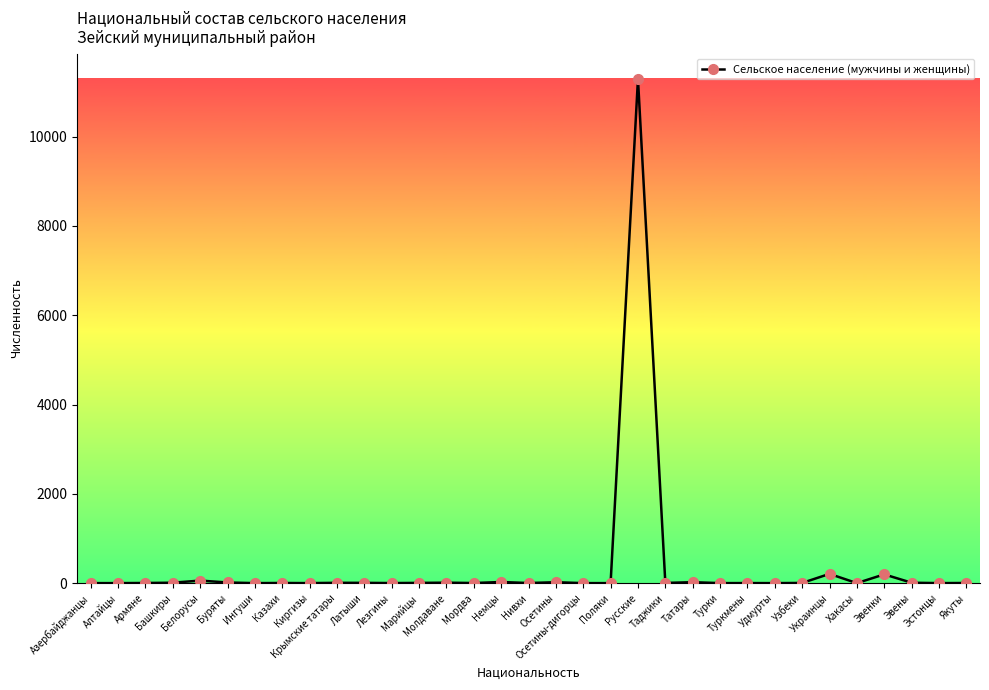

What is the value of the 27th point from the left?

5